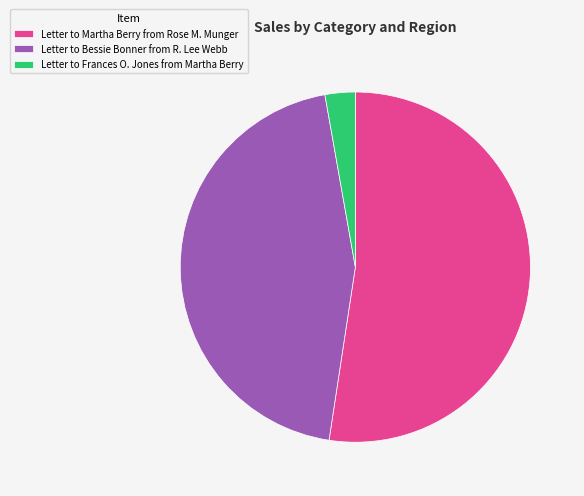

What is the smallest slice in the pie chart?

Letter to Frances O. Jones from Martha Berry